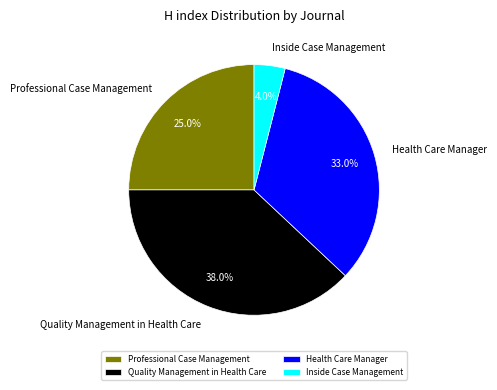

How many segments does this pie chart have?

4